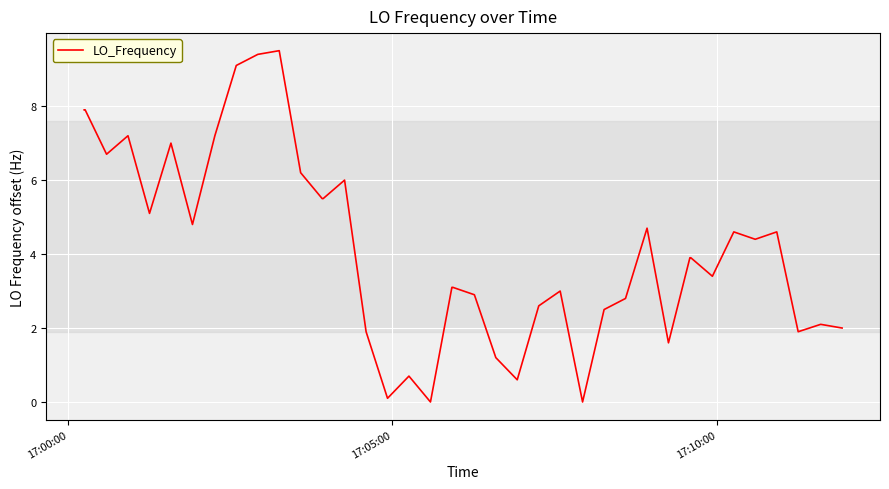

How many lines are shown in the chart?

1